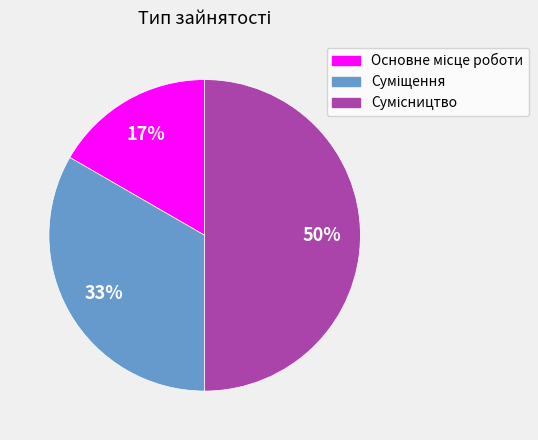

To the nearest percent, what is the difference between the largest and smallest slice percentages?

33%